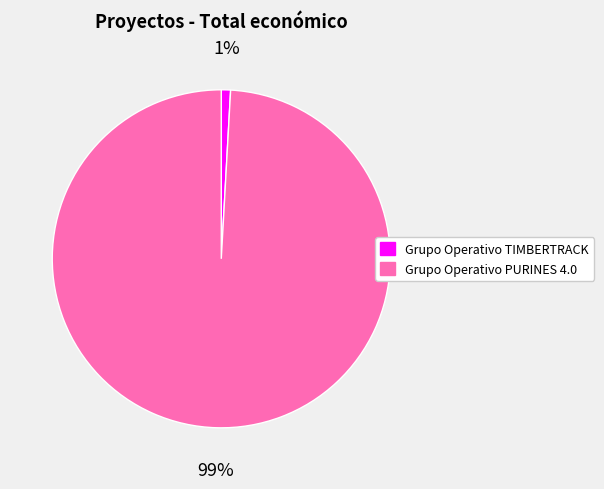

Combined, do Grupo Operativo PURINES 4.0 and Grupo Operativo TIMBERTRACK account for over 50%?

Yes